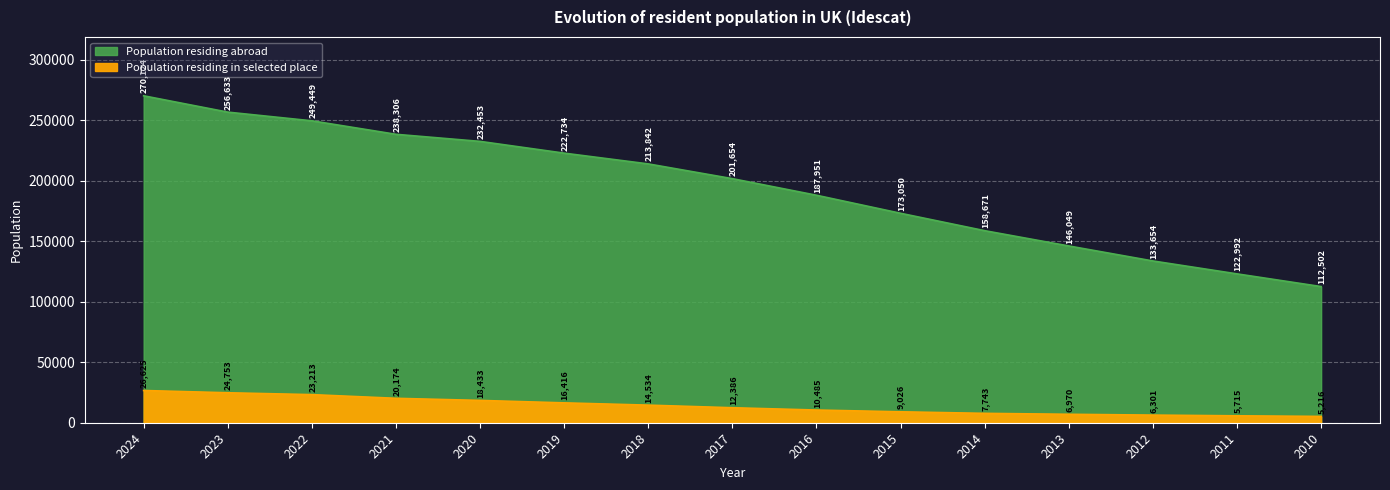

Which series has the largest range (max minus min)?

Population residing abroad